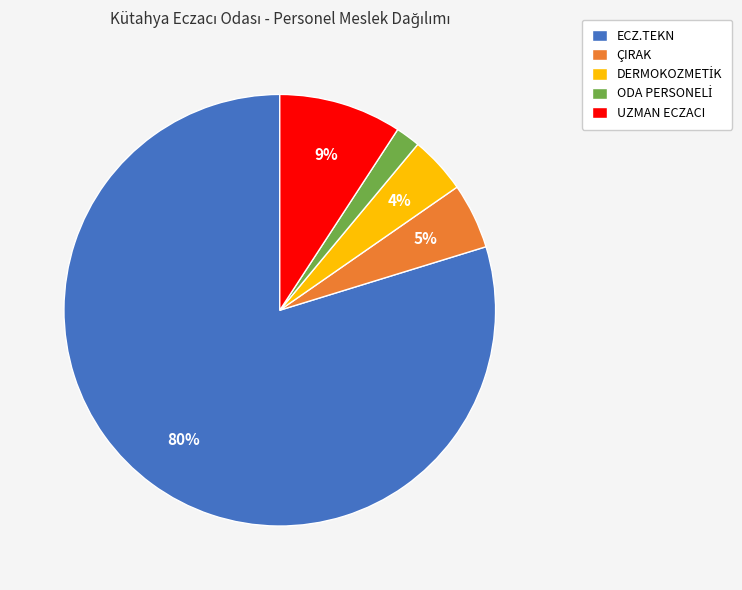

True or false: UZMAN ECZACI accounts for 9% of the total.

True